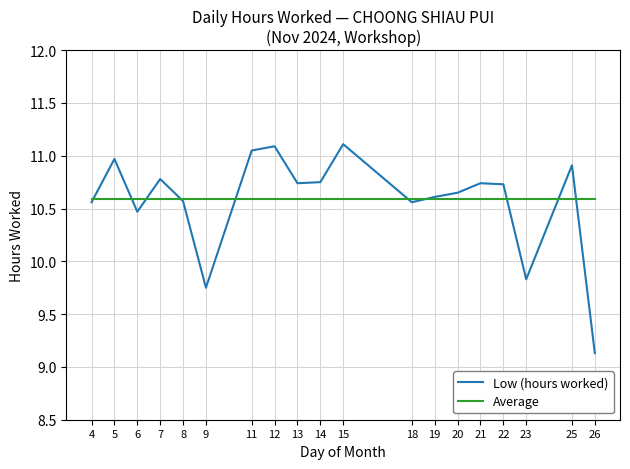

How many lines are shown in the chart?

2